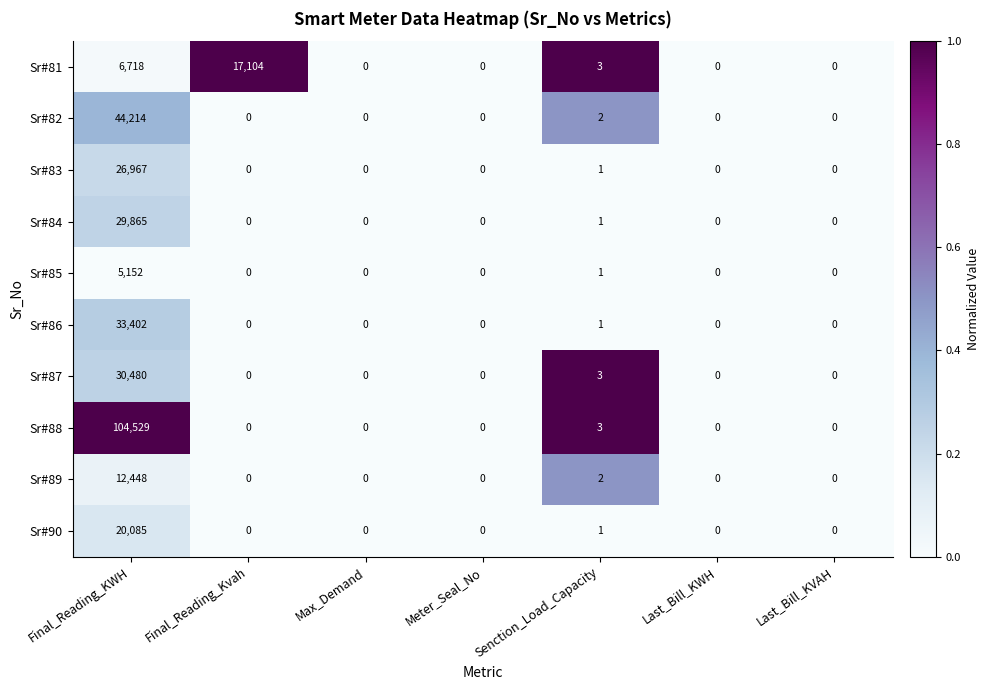

At which category is the sum across all series the highest?

Final_Reading_KWH